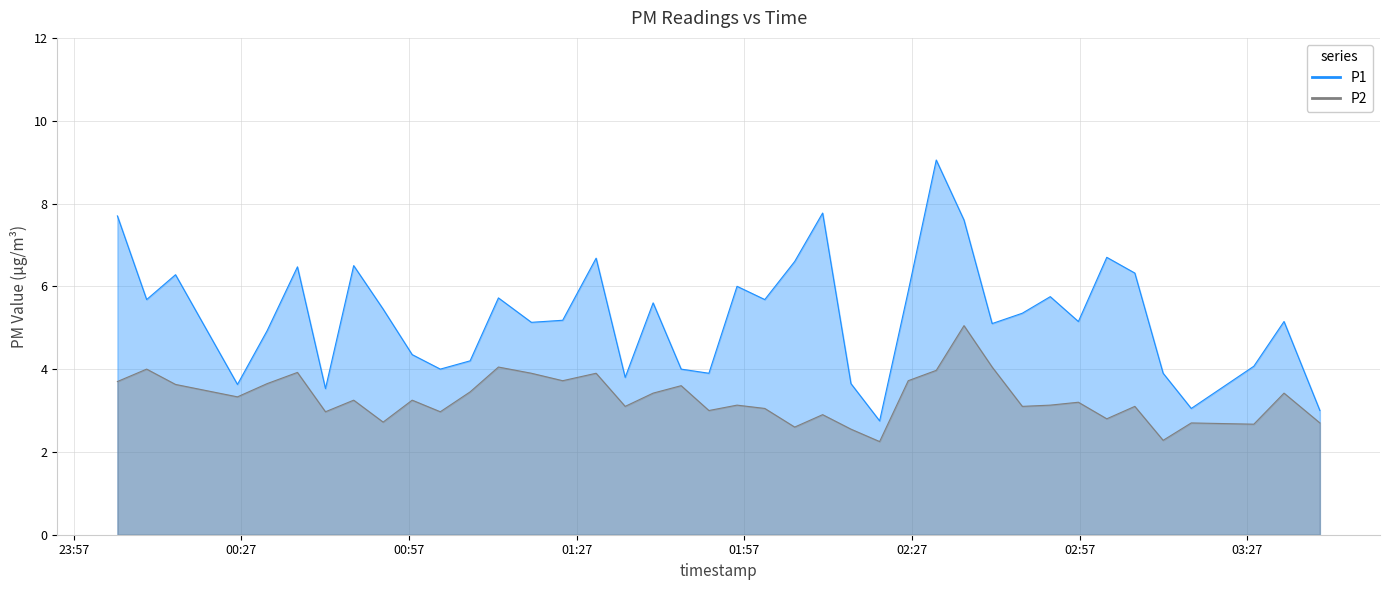

True or false: P1 and P2 cross at least once.

False